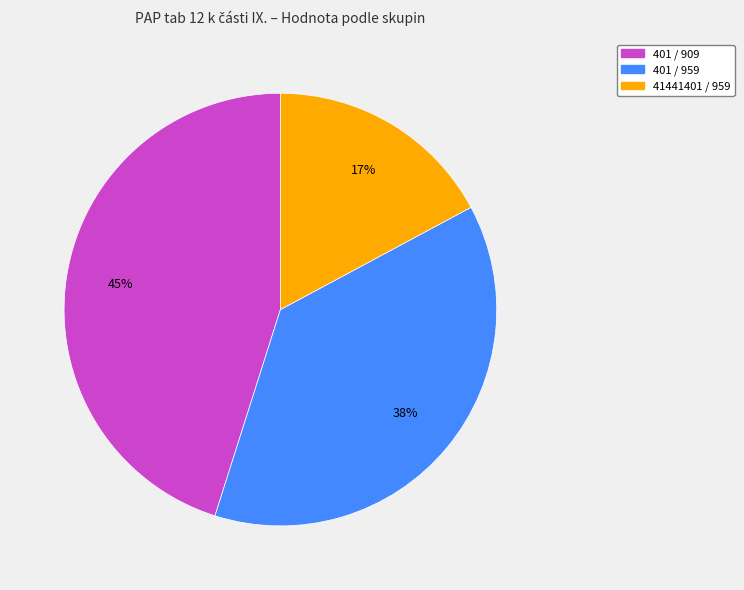

Count the number of slices in the pie.

3